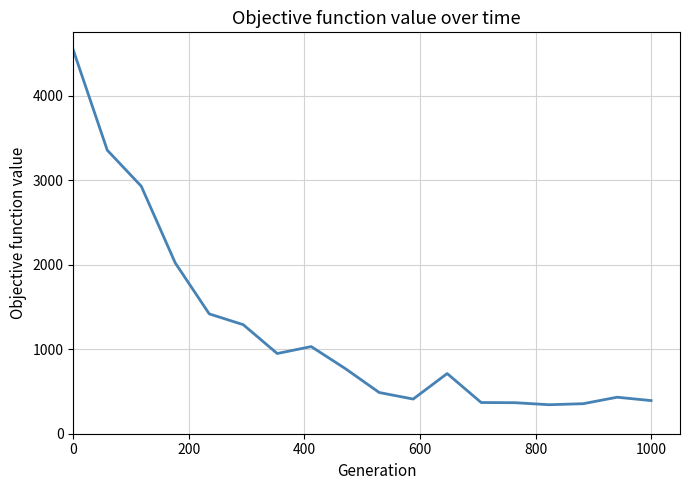

What is the smallest value displayed?

343.3